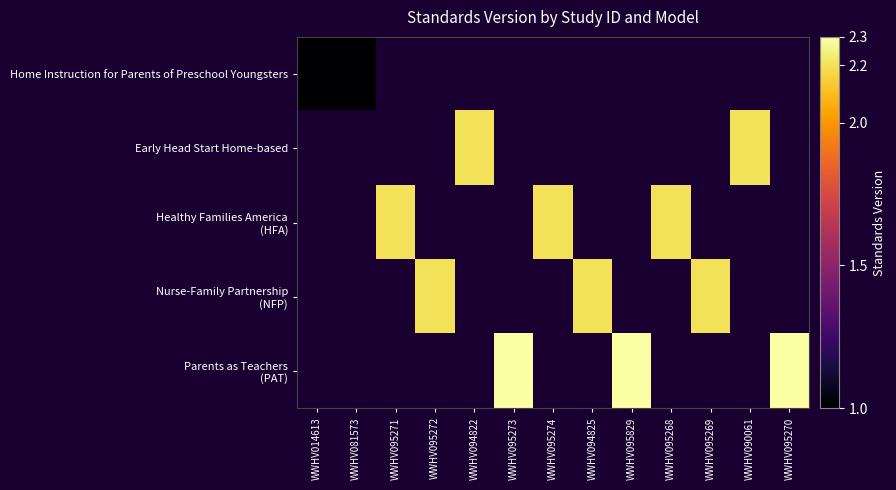

Rank the series by their average value, from lowest to highest.

Home Instruction for Parents of Preschool Youngsters, Early Head Start Home-based, Healthy Families America (HFA), Nurse-Family Partnership (NFP), Parents as Teachers (PAT)